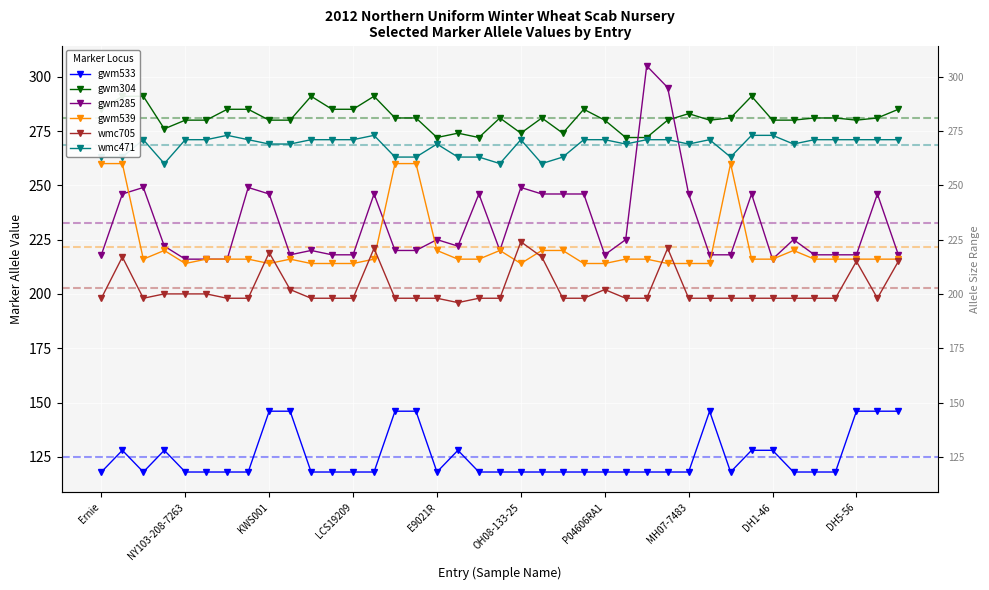

Where is gwm304 nearest to the value 281?

14